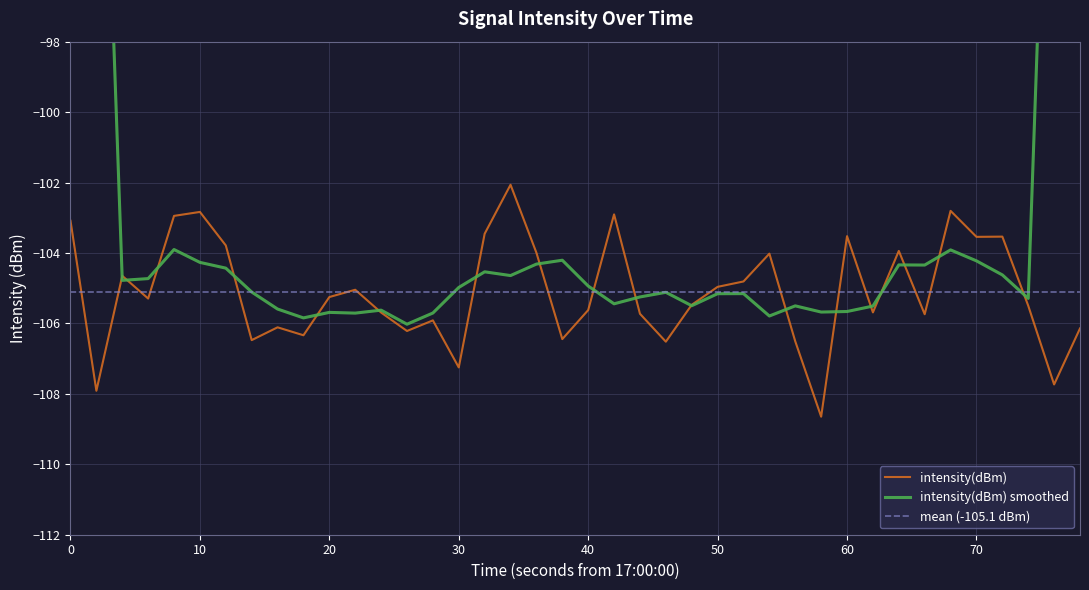

How many data points does each series have?

40